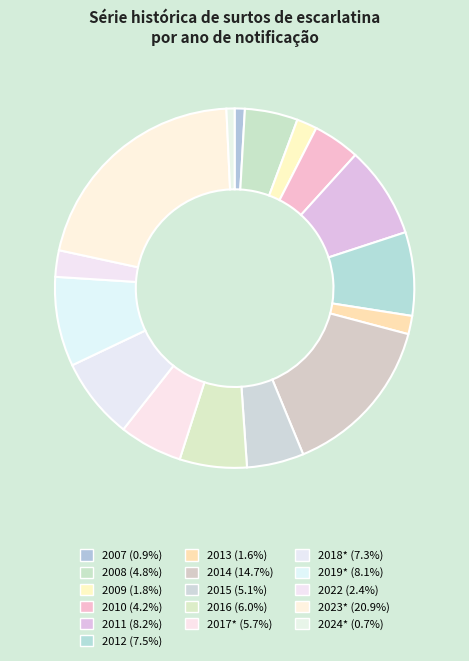

The 2011 slice represents 1% of the pie. True or false?

False